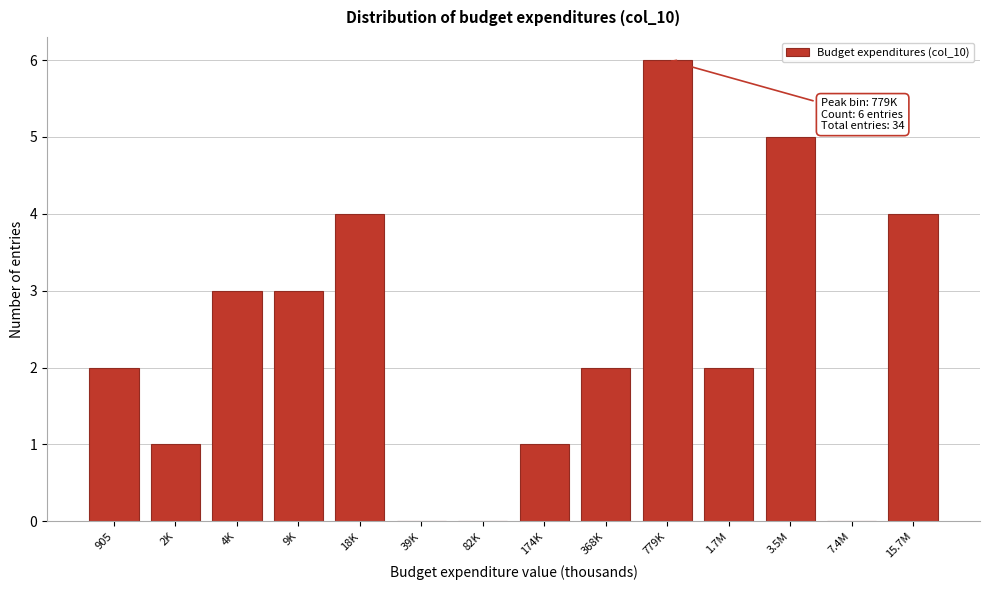

Reading left to right, what are all the values shown in this chart?

905=2	2K=1	4K=3	9K=3	18K=4	39K=0	82K=0	174K=1	368K=2	779K=6	1.7M=2	3.5M=5	7.4M=0	15.7M=4